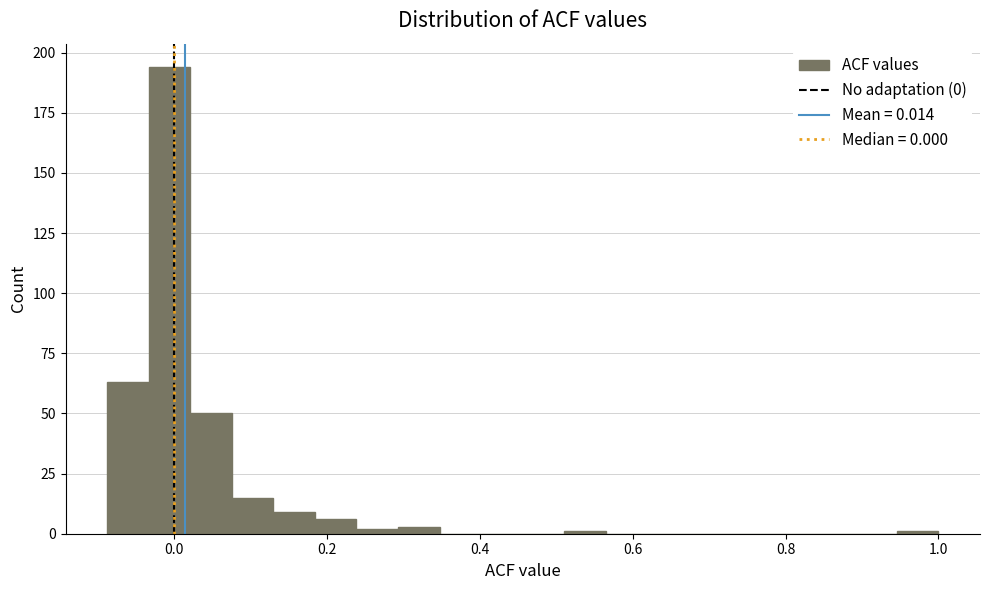

Read against the x-axis, roughly where is the centre of the tallest bar?

0.00